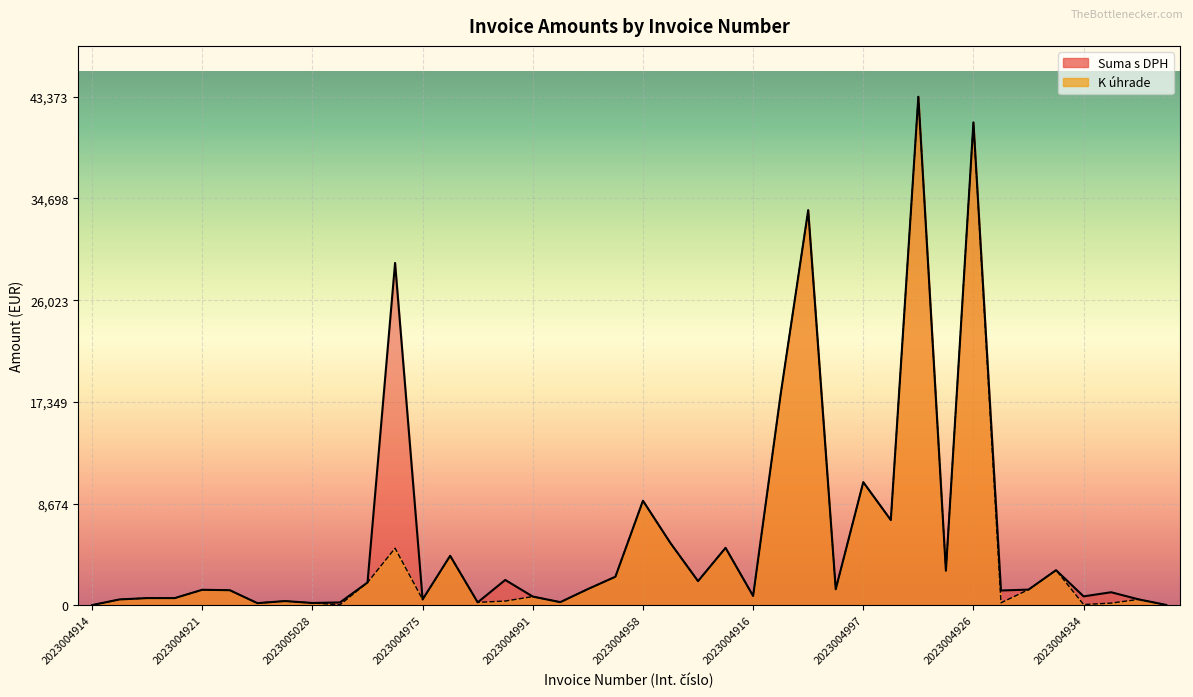

Rank the series at 2023004926 from lowest to highest value.

Suma s DPH, K úhrade